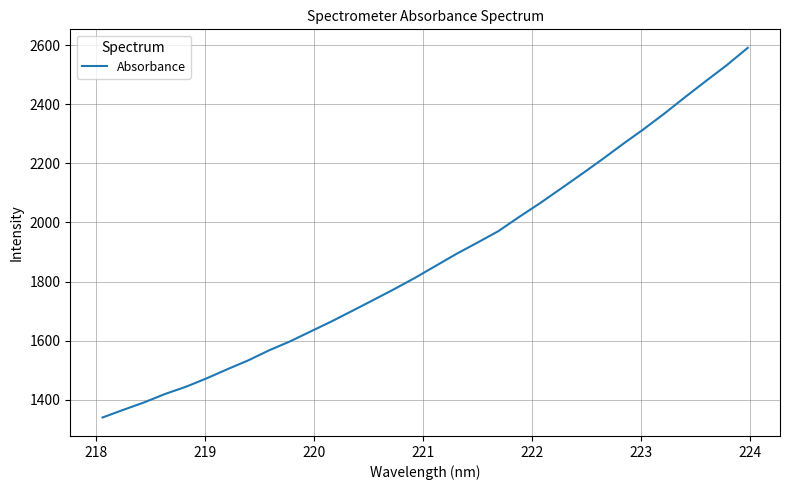

What is the maximum value shown in the chart?

2591.3